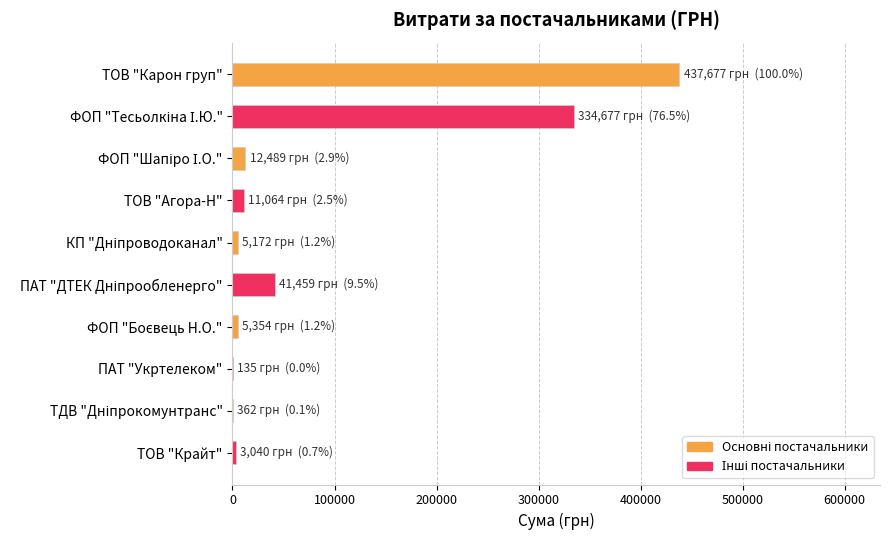

What is the sum of all values?

851428.8